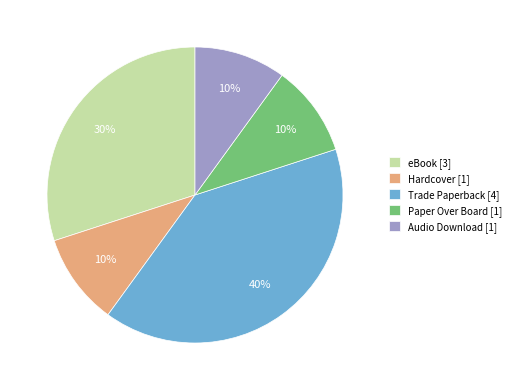

Is it true that Paper Over Board is 10% of the pie?

True